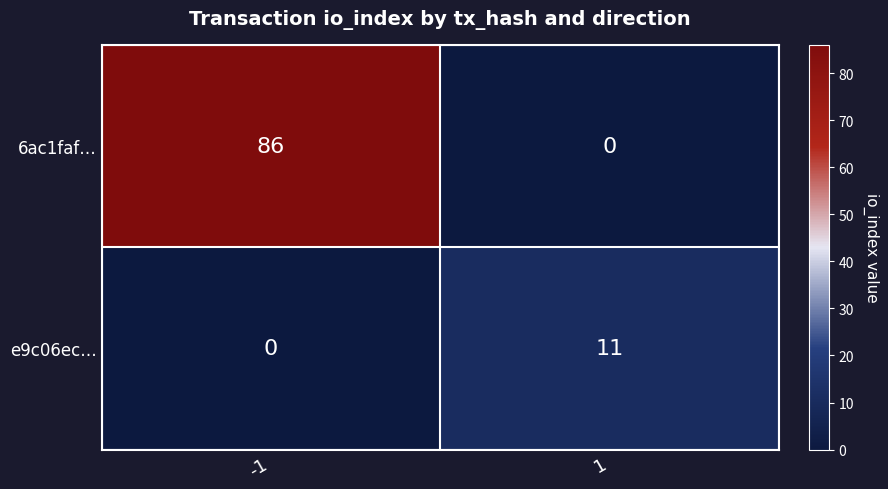

Which series has the largest total across all categories?

6ac1faf…